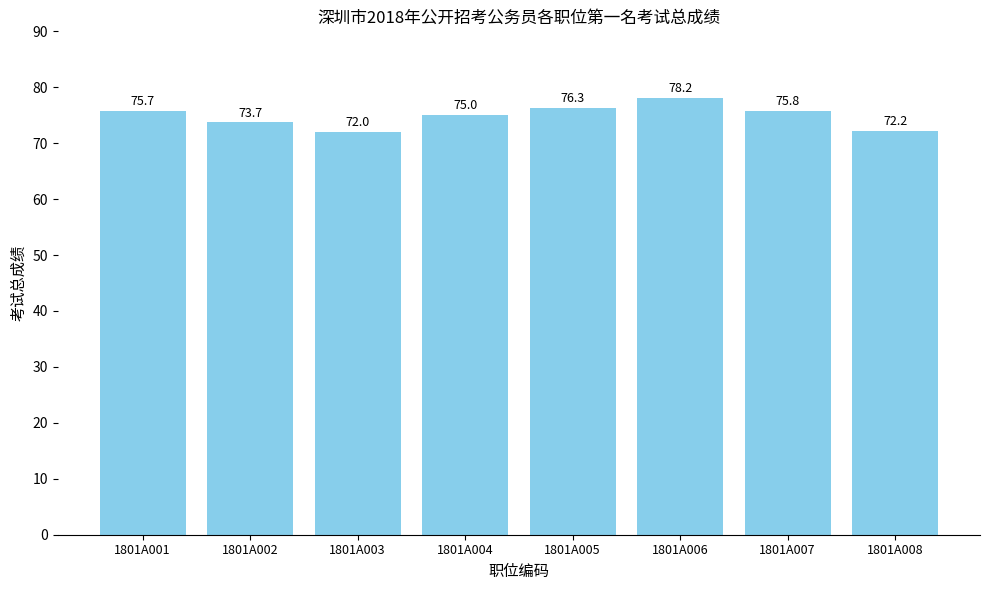

Where is the data nearest to the value 75?

1801A004